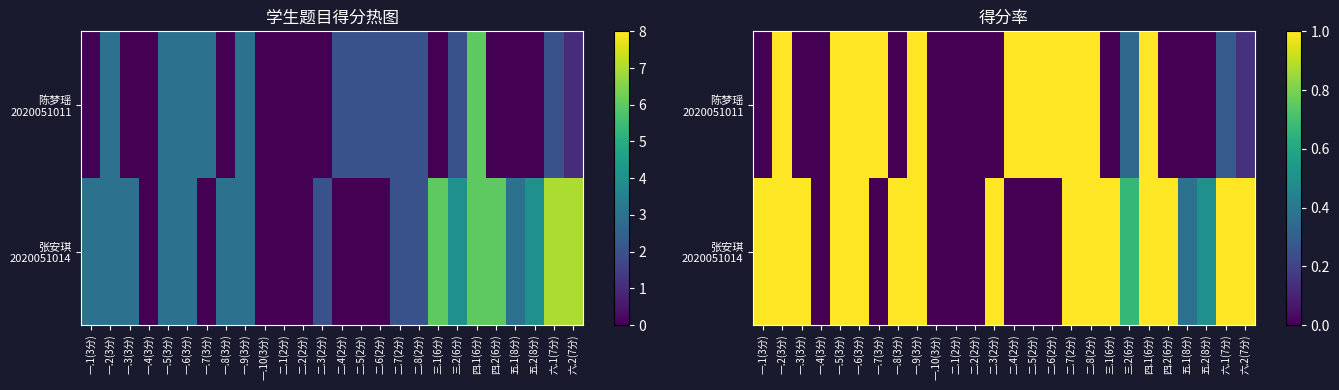

List the series in order of their peak value, lowest first.

陈梦瑶 2020051011, 张安琪 2020051014